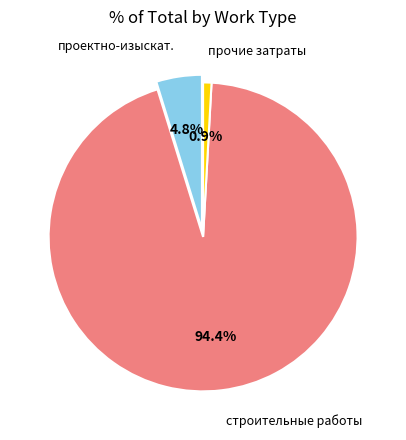

Which slice is the largest?

строительные работы